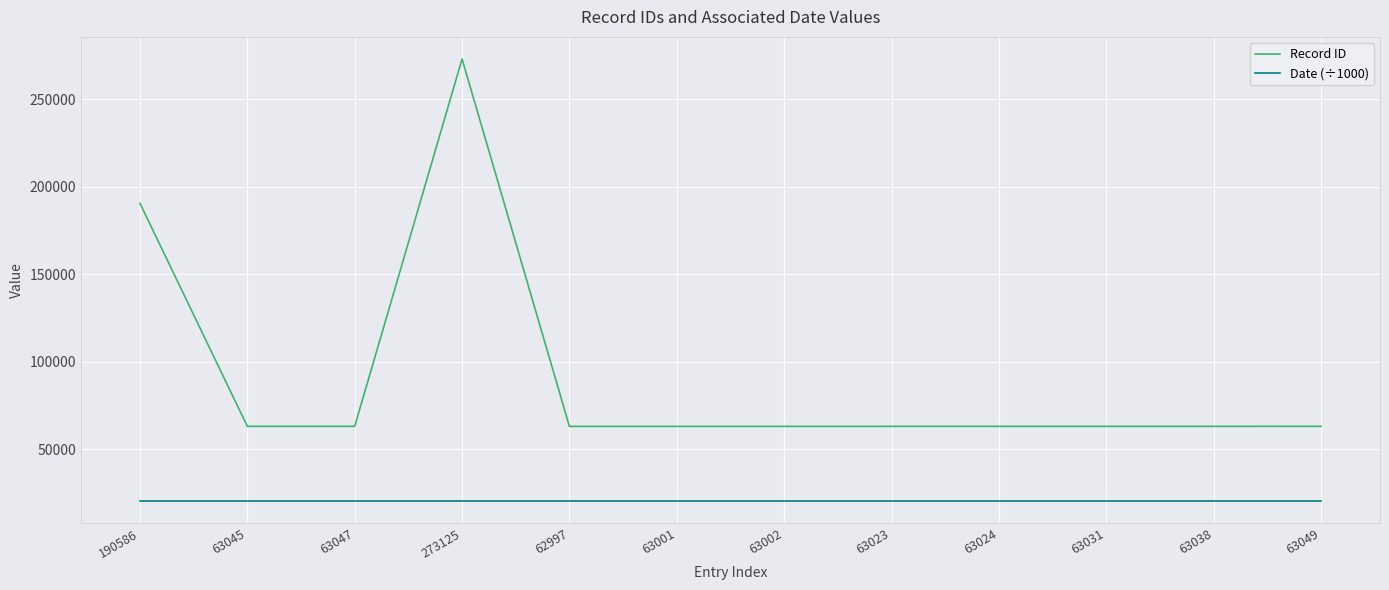

What is the minimum value shown in the chart?

20180.3